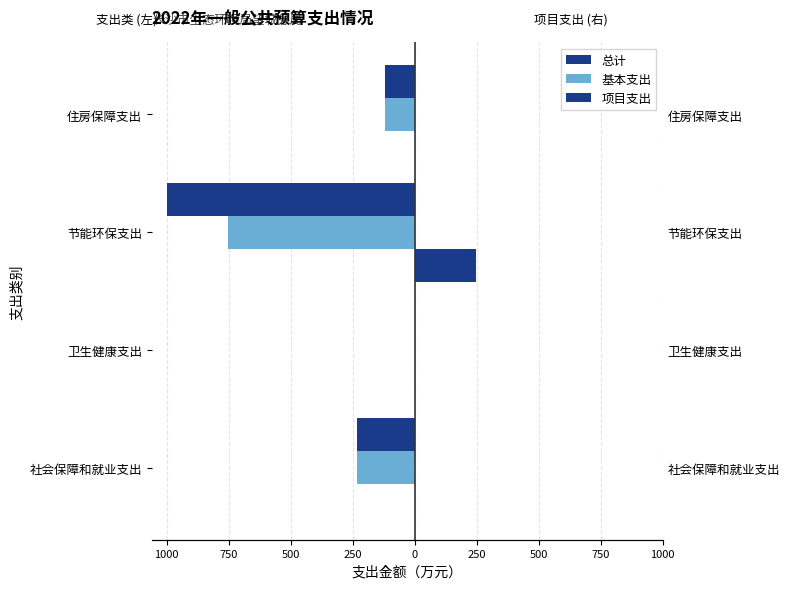

How many bars are there in each group?

3